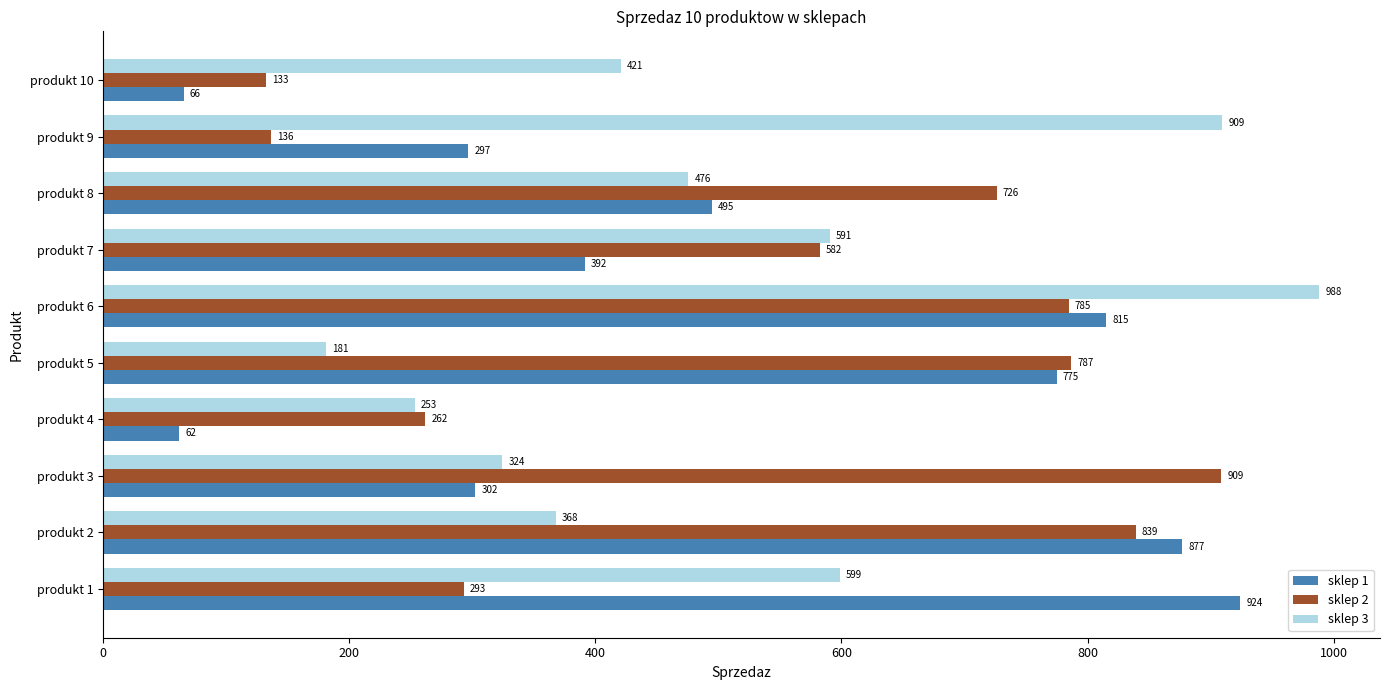

What is the minimum value for sklep 3?

181.0